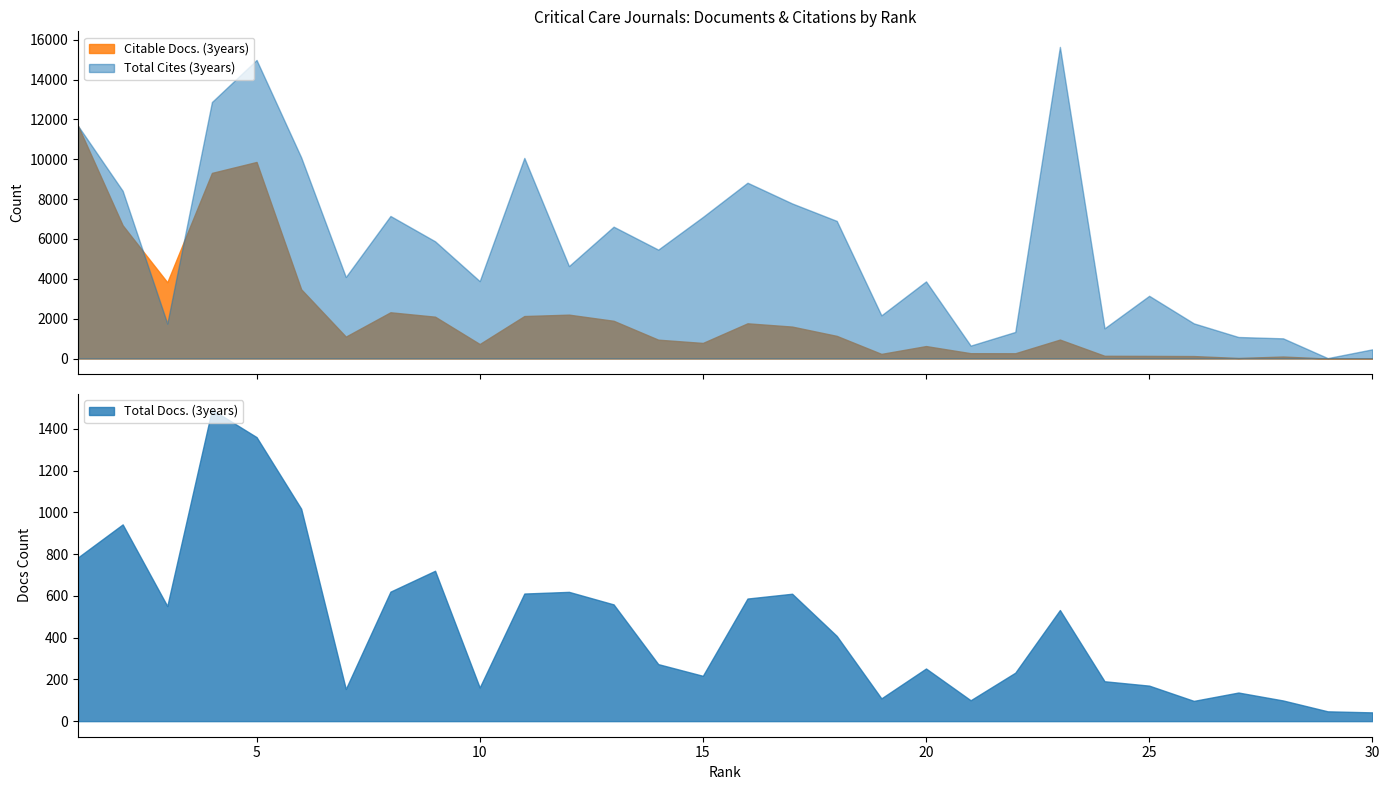

List the series in order of their overall mean, highest first.

Total Cites (3years), Citable Docs. (3years), Total Docs. (3years)